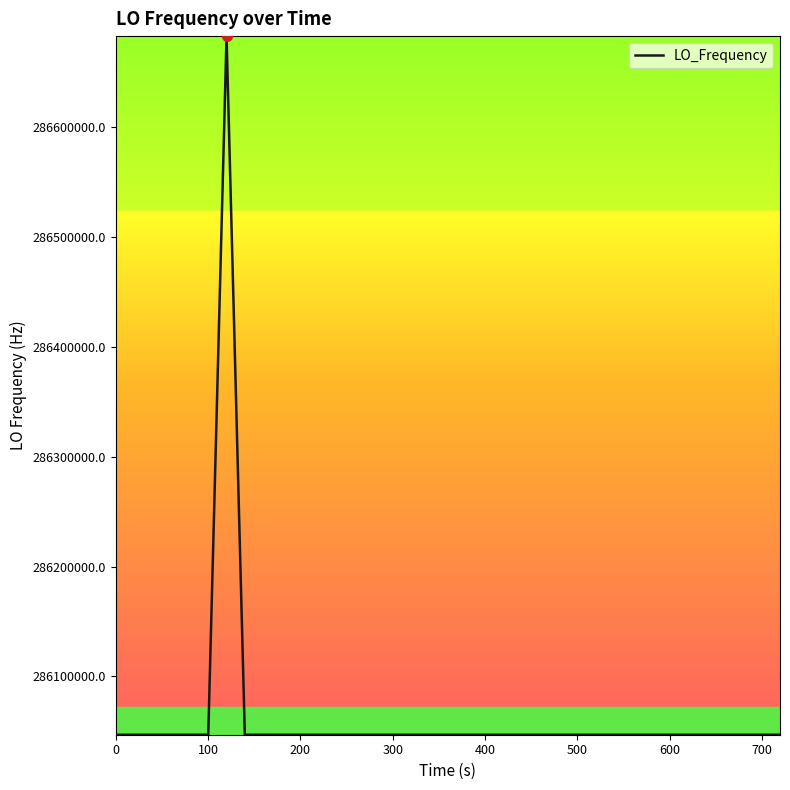

What is the difference between the maximum and minimum values?

635708.5